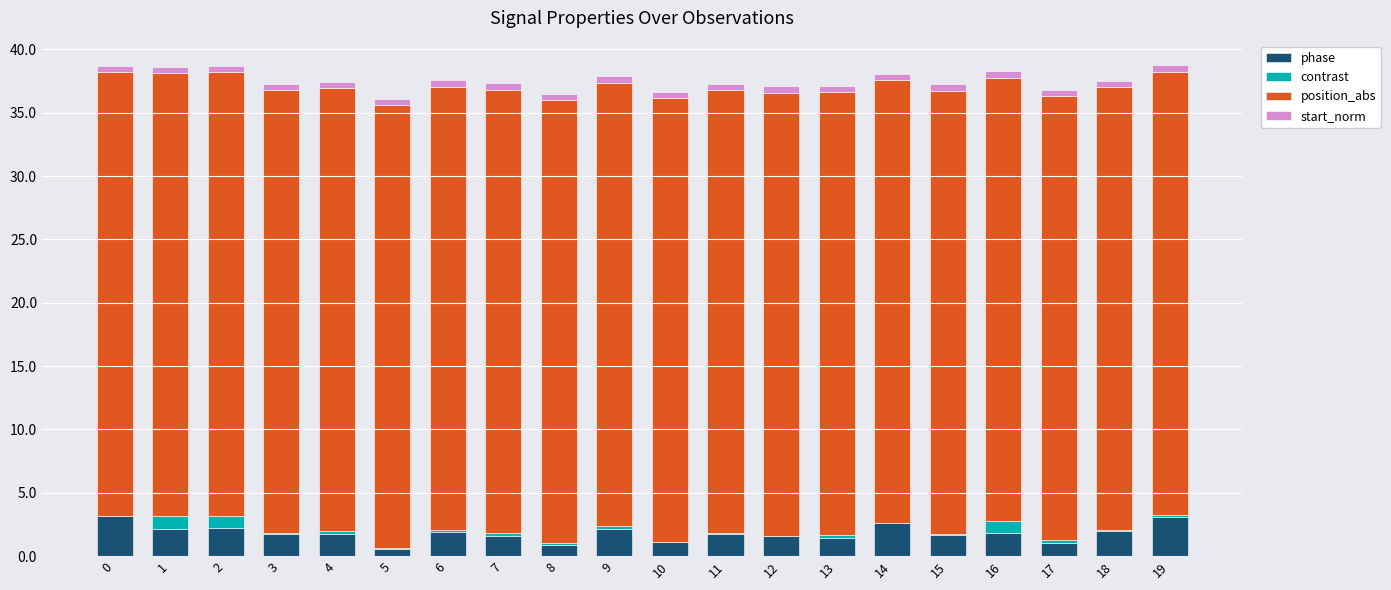

What is the highest value of the phase series?

3.1